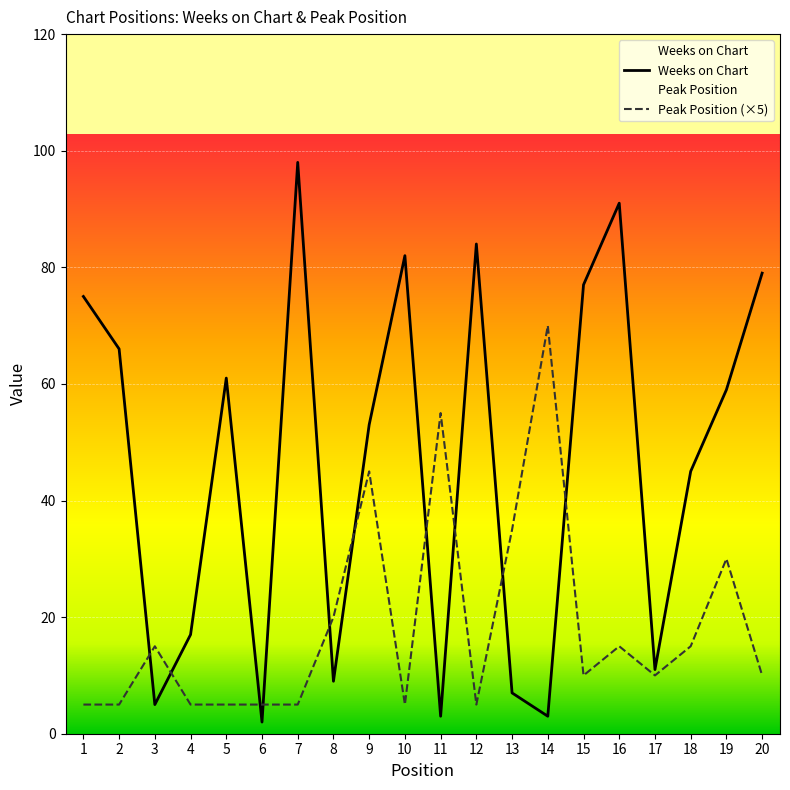

How many distinct data groups are displayed?

2